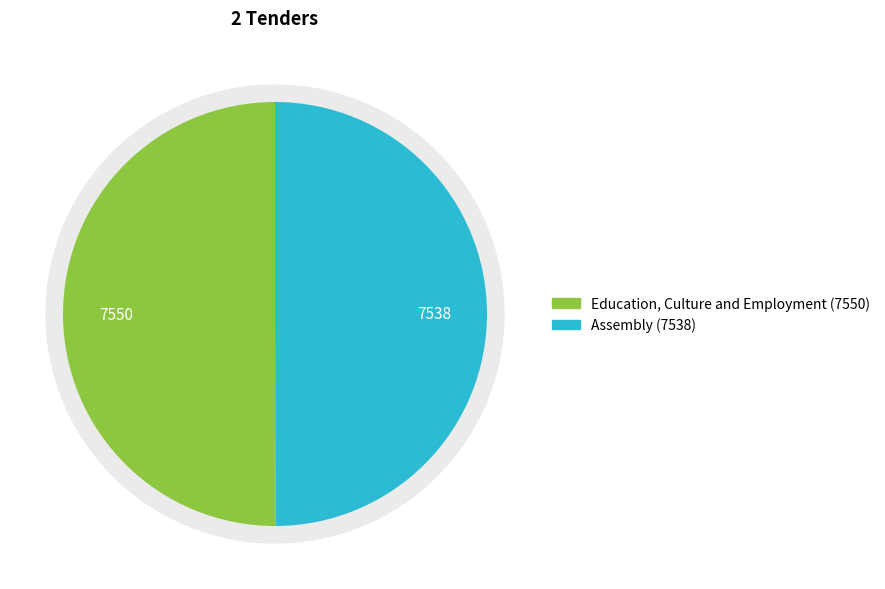

Approximately how many times larger is the value at Education, Culture and Employment compared to Assembly?

1.0